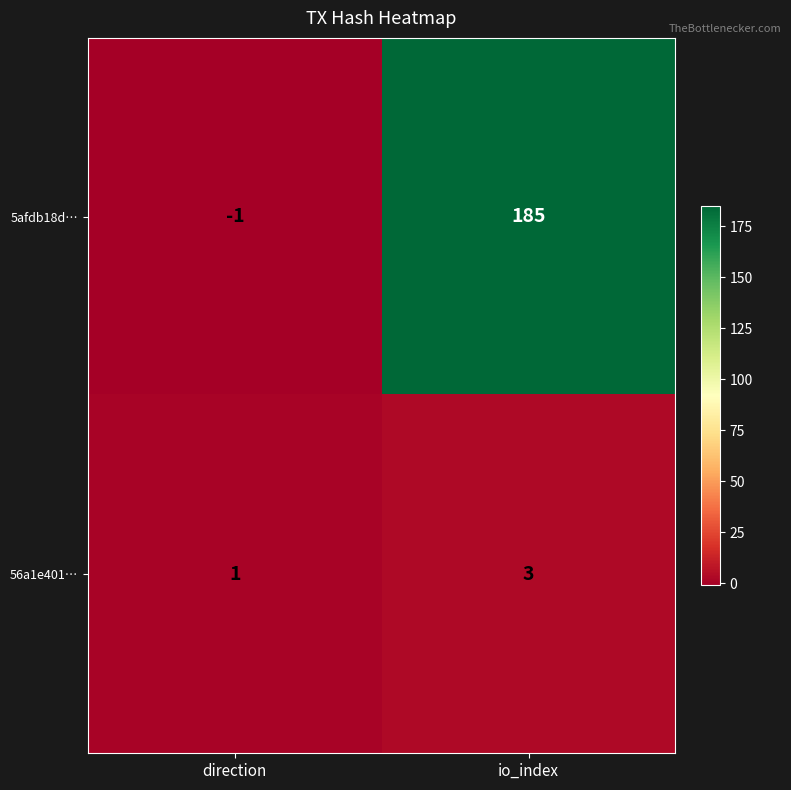

What is the difference between the 5afdb18d… values at direction and io_index?

186